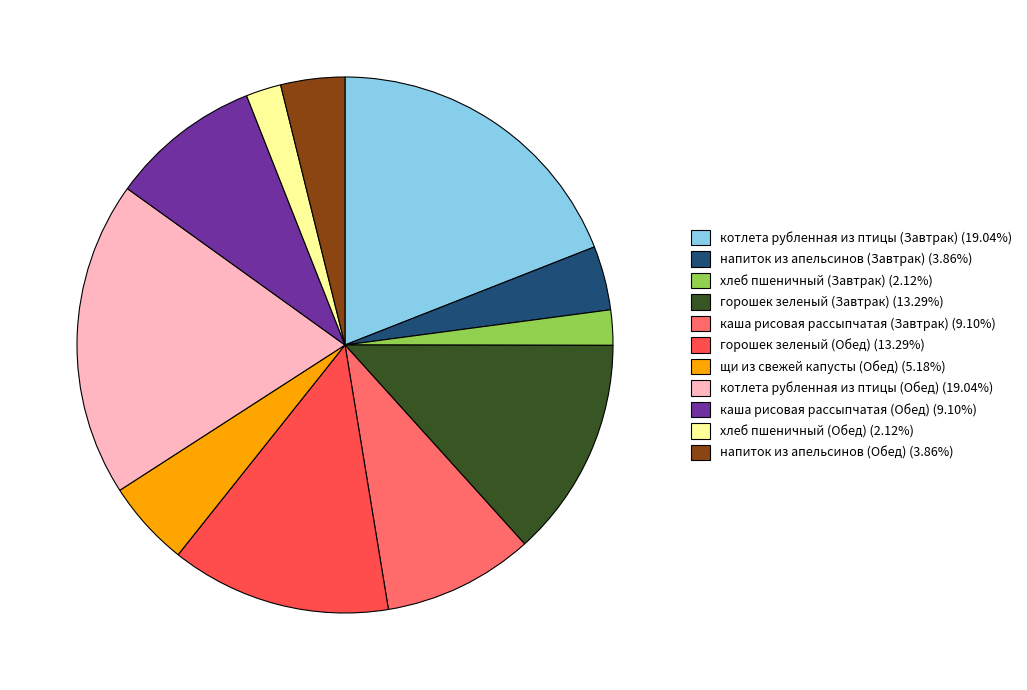

Approximately how many times larger is the value at каша рисовая рассыпчатая (Обед) (9.10%) compared to щи из свежей капусты (Обед) (5.18%)?

1.8